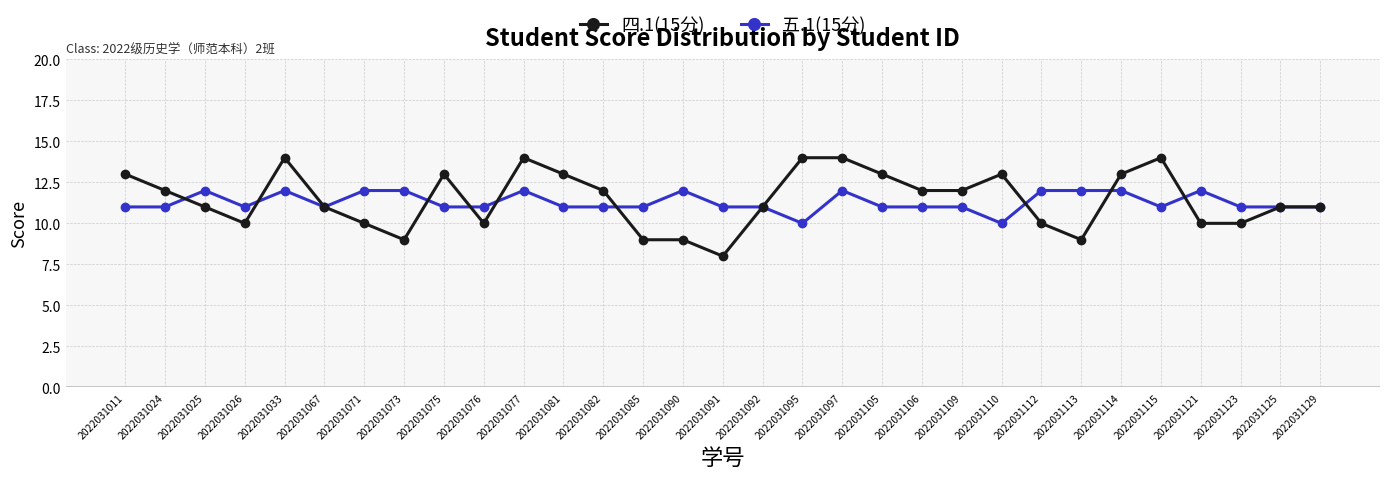

Which series has the largest range (max minus min)?

四.1(15分)